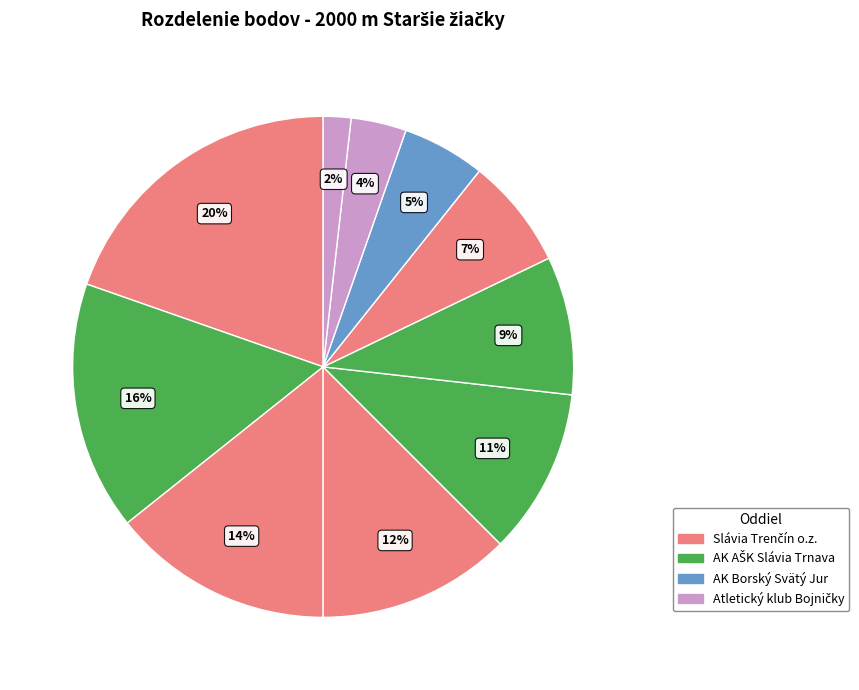

How many slices are in this pie chart?

10